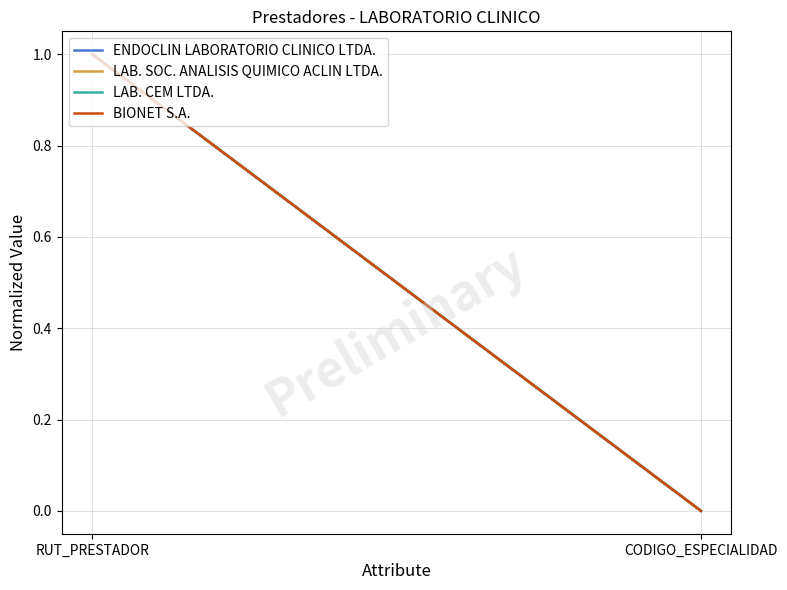

What is the maximum value shown in the chart?

1